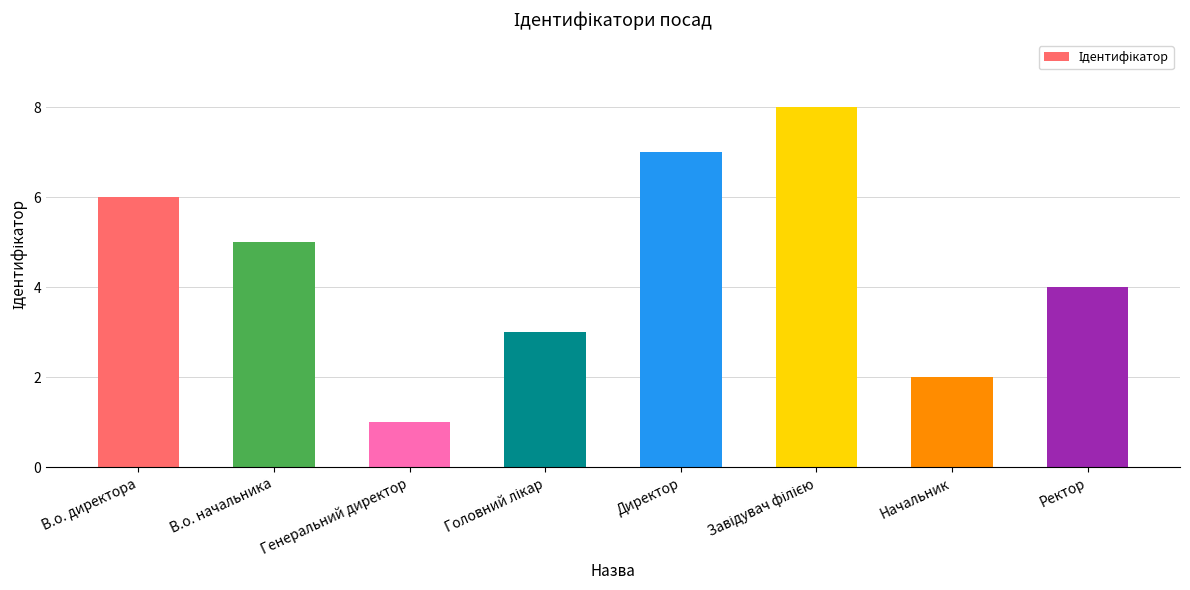

How many values are between 3 and 7?

5